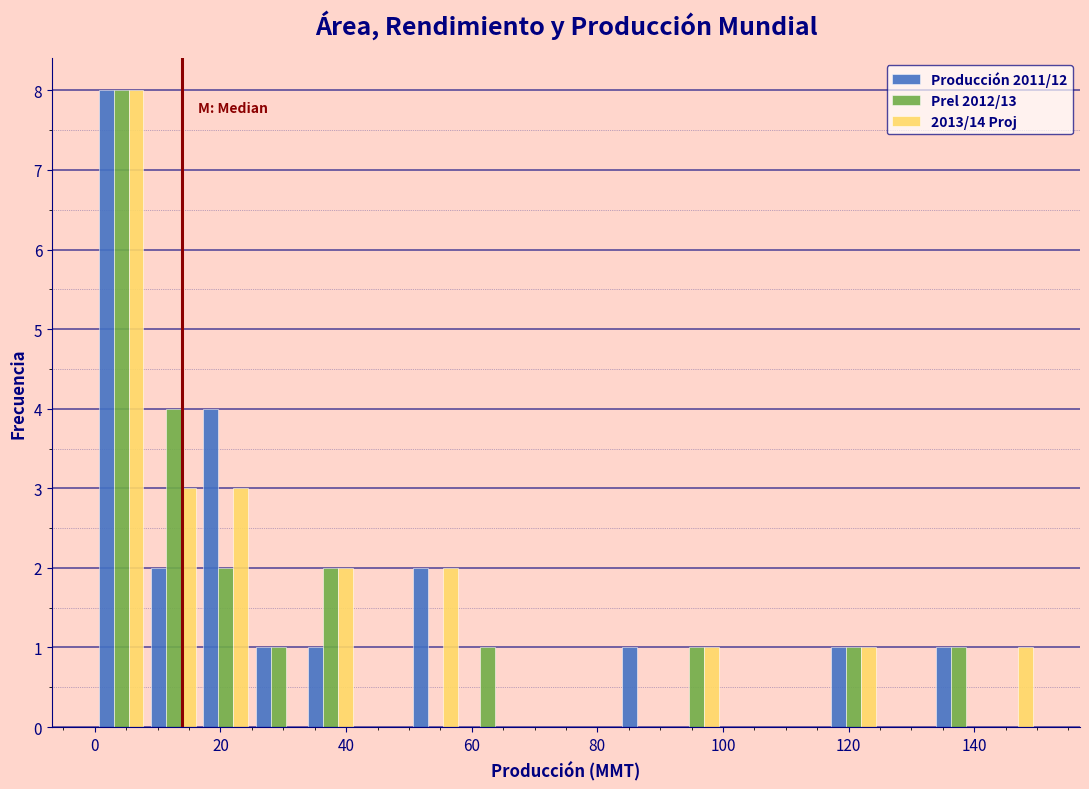

What is the height of the 2013/14 Proj bar covering 34 to 42 on the x-axis? Neither the bar edges nor the heights are printed on the chart, so give them approximately, as read against the axes.

2